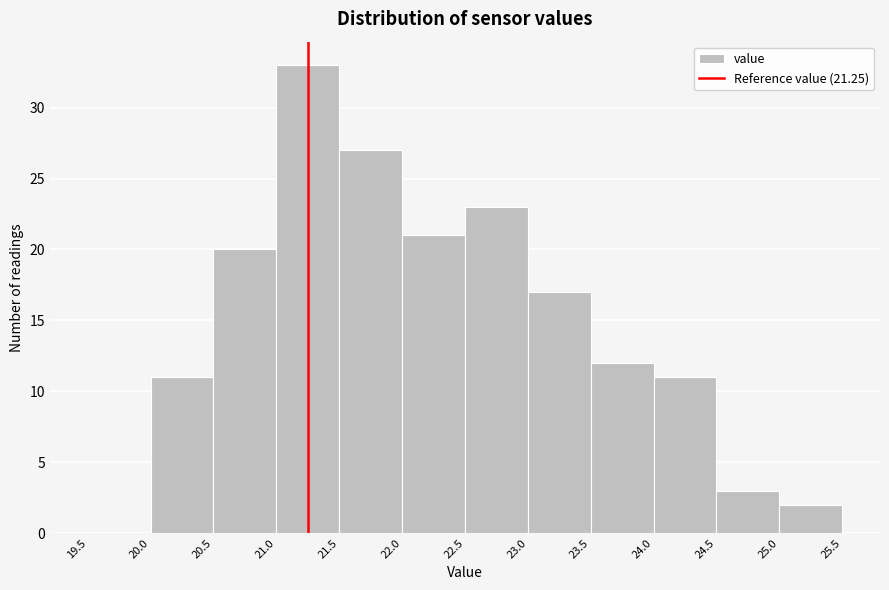

Reading left to right, transcribe this chart: for each bar, give the range it covers on the x-axis and its height. The values are not printed on the chart, so give them approximately, as read against the axis.

19.5 to 20.0: 0
20.0 to 20.5: 11
20.5 to 21.0: 20
21.0 to 21.5: 33
21.5 to 22.0: 27
22.0 to 22.5: 21
22.5 to 23.0: 23
23.0 to 23.5: 17
23.5 to 24.0: 12
24.0 to 24.5: 11
24.5 to 25.0: 3
25.0 to 25.5: 2